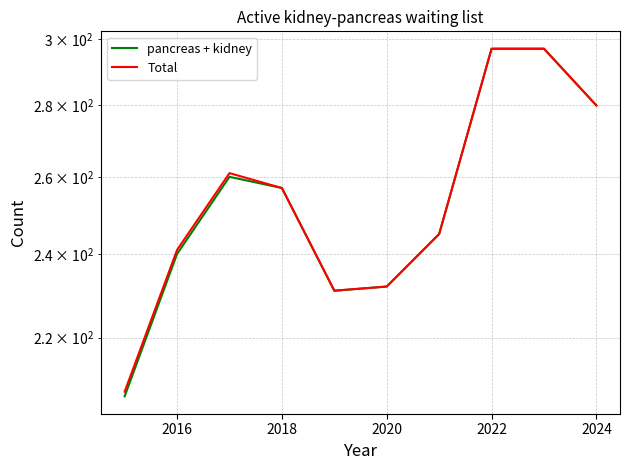

List the series in order of their peak value, highest first.

pancreas + kidney, Total